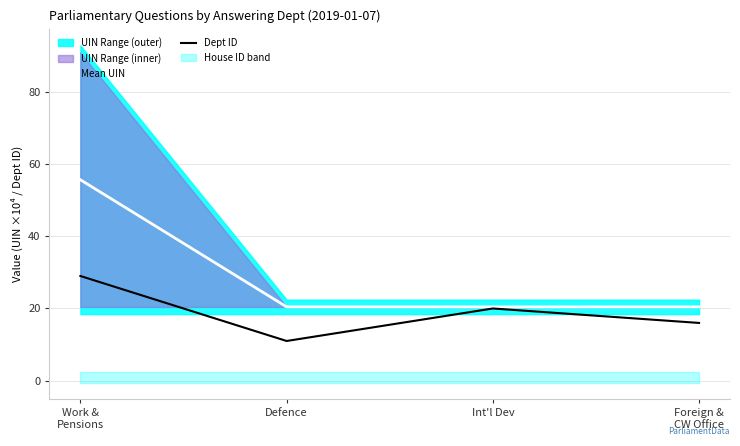

At which category does the chart reach its minimum across all series?

Defence